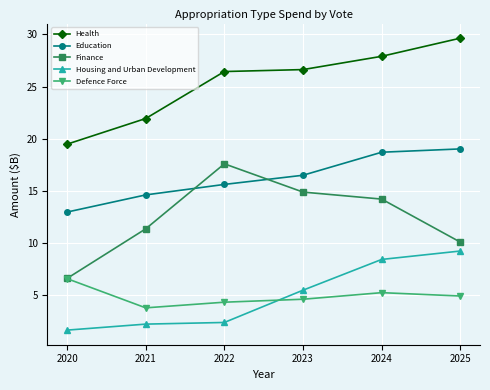

List the series in order of their peak value, lowest first.

Defence Force, Housing and Urban Development, Finance, Education, Health